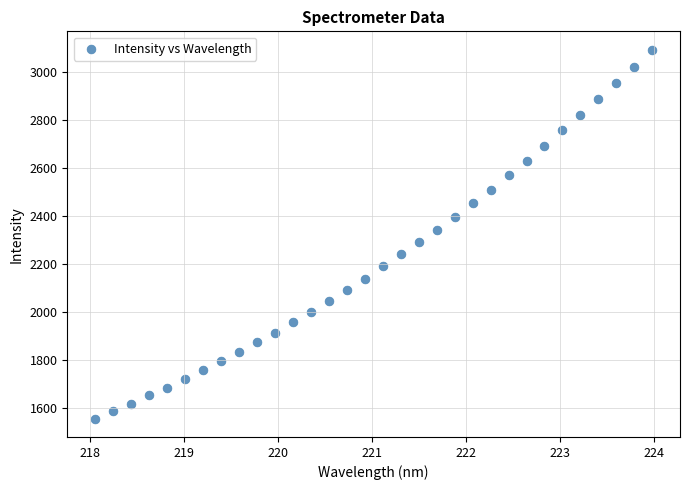

What is the range of X values (max minus min)?

5.9